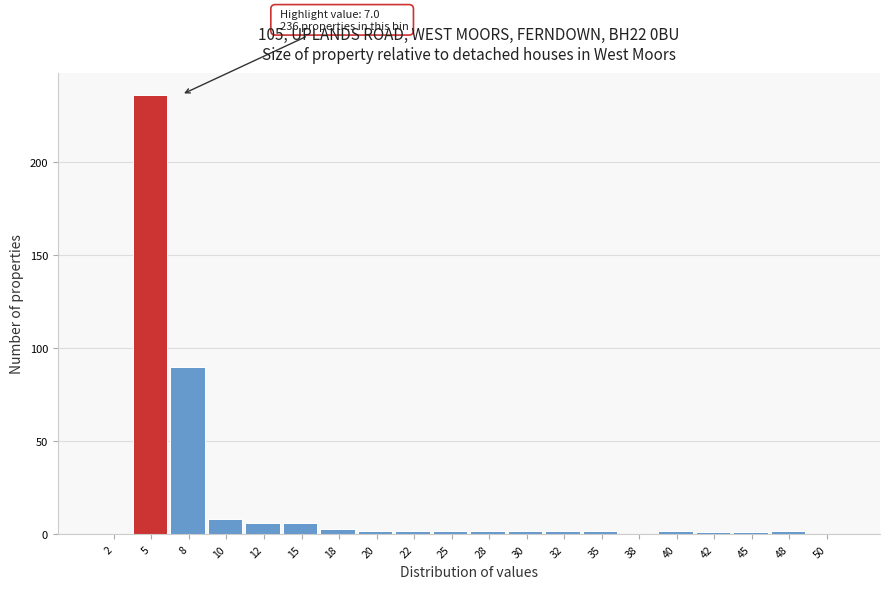

Reading right to left, transcribe all the data shown in this chart.

50=0	48=2	45=1	42=1	40=2	38=0	35=2	32=2	30=2	28=2	25=2	22=2	20=2	18=3	15=6	12=6	10=8	8=90	5=236	2=0